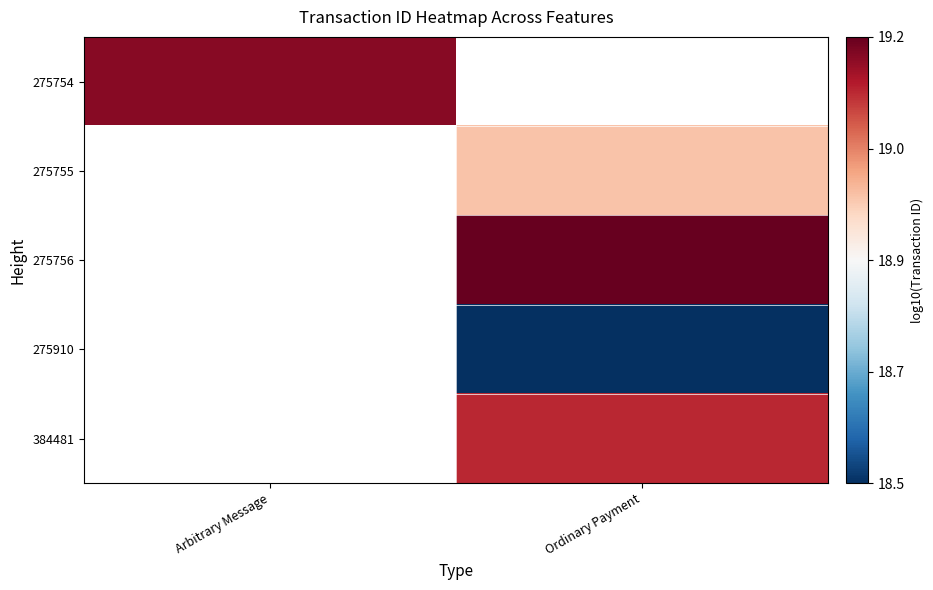

What is the smallest value displayed?

18.5